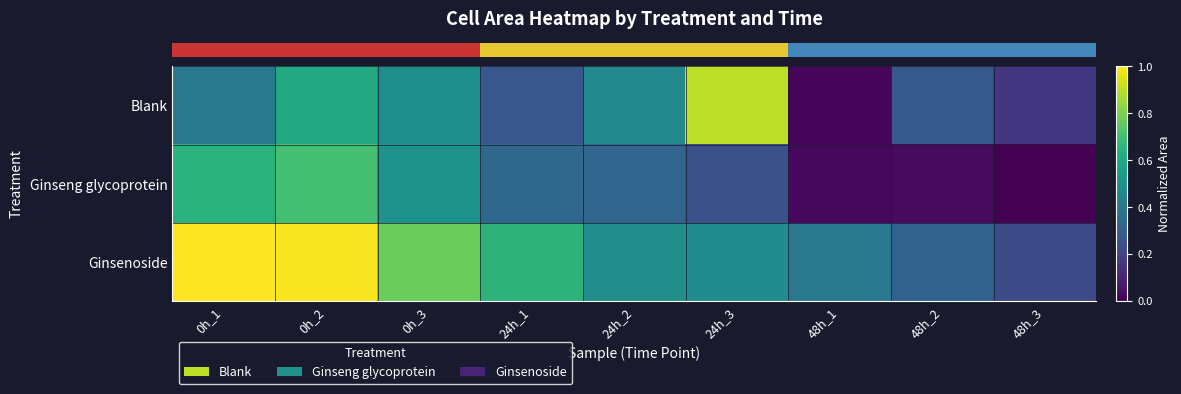

What is the spread (max minus min) of values at 48h_2?

0.3